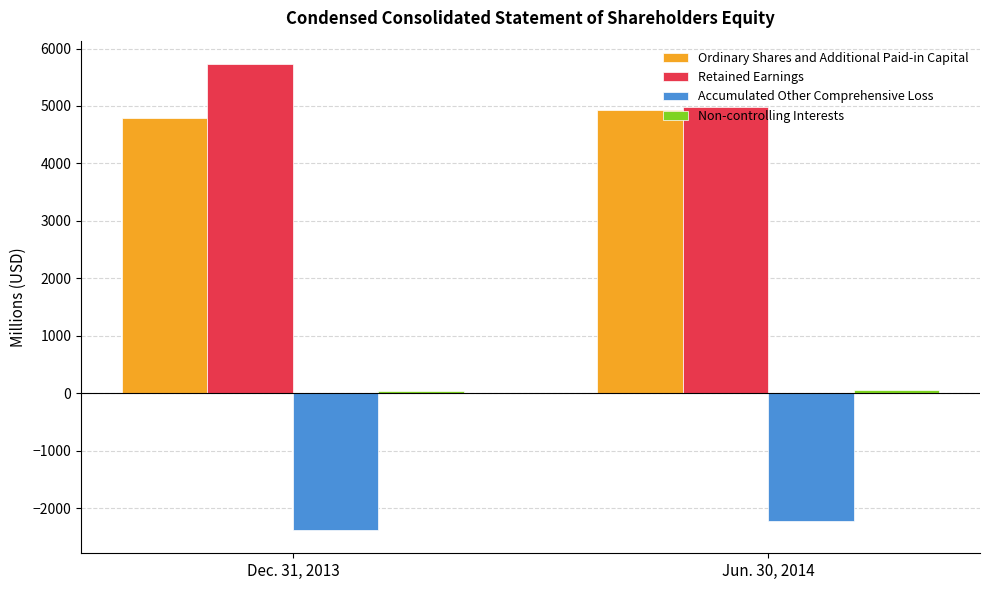

Is it true that Ordinary Shares and Additional Paid-in Capital equals 4936 at Jun. 30, 2014?

True